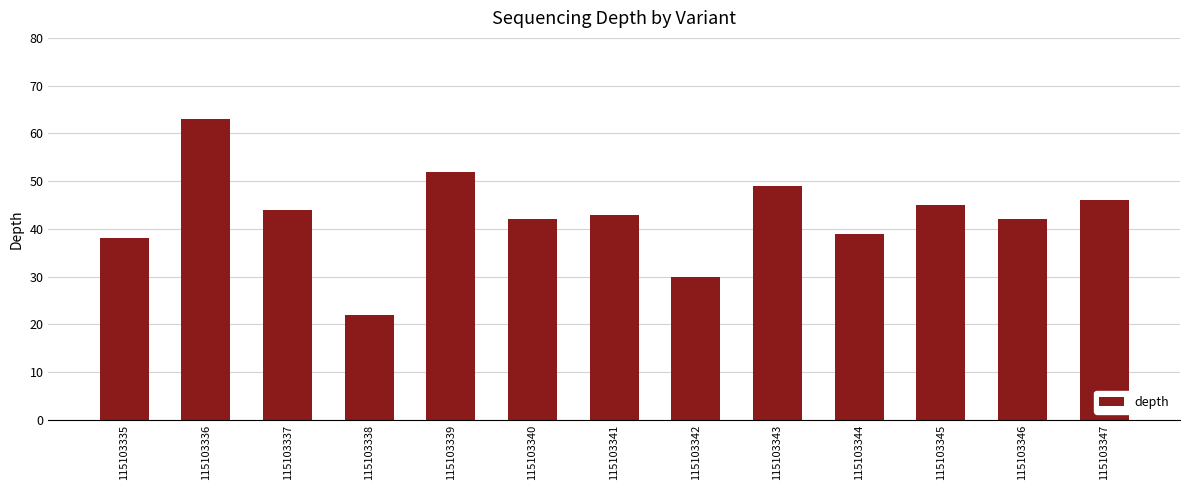

True or false: the data shows 64 at 115103337.

False